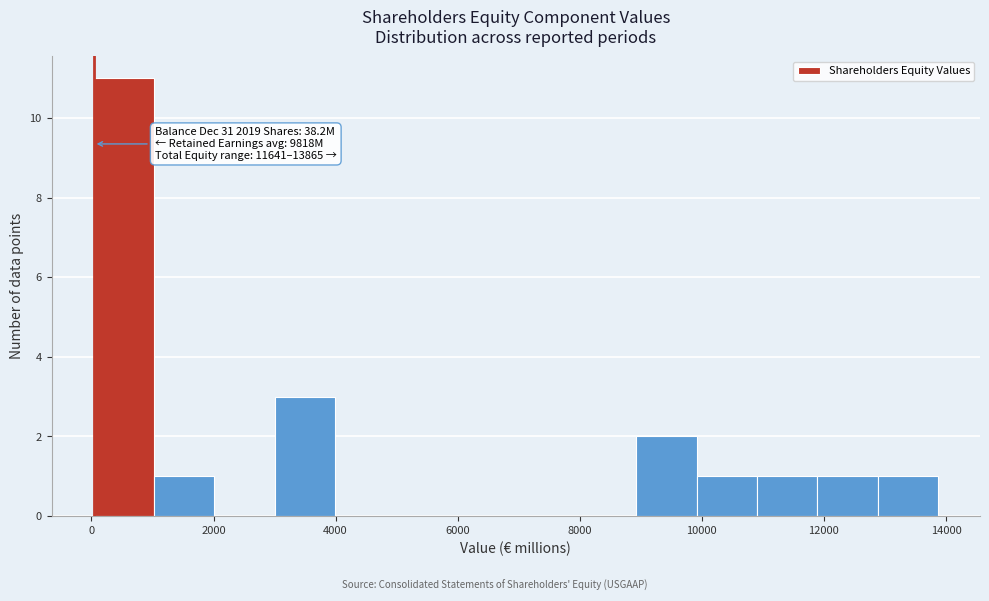

Over which range of the x-axis is the bar tallest?

0 to 1000